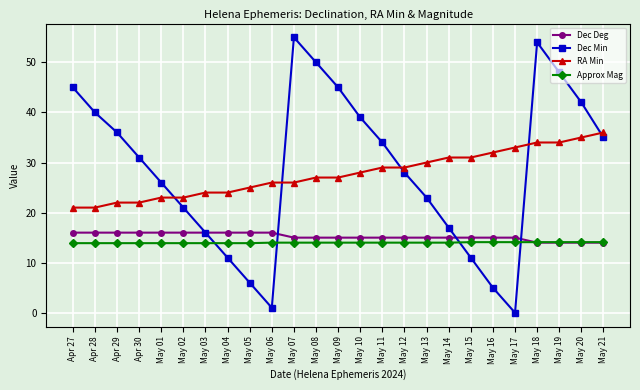

What is the difference between the highest and lowest values at May 18?

40.0